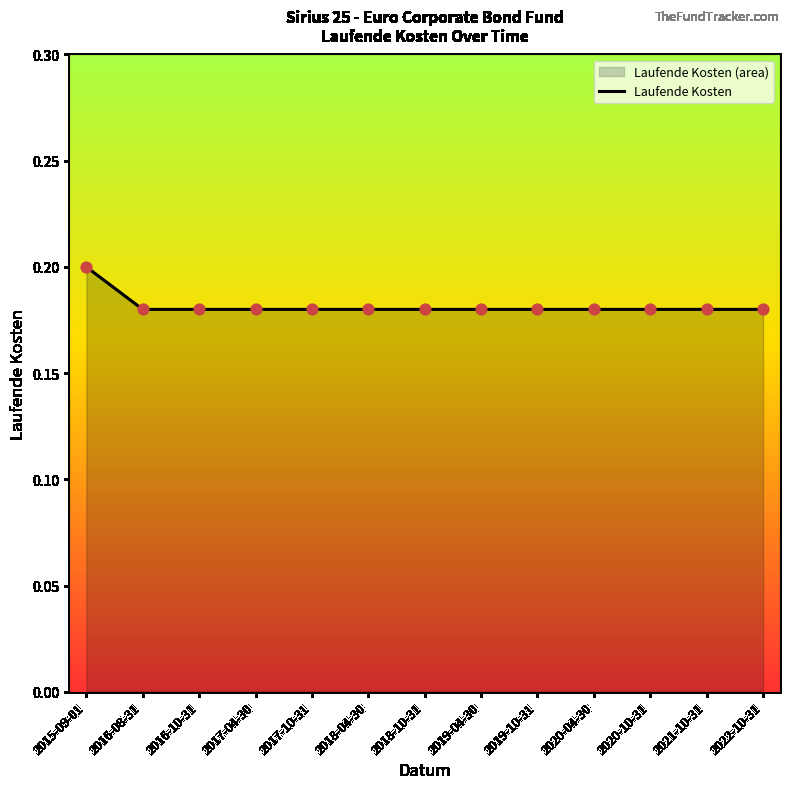

Between 2019-04-30 and 2021-10-31, which is larger?

2019-04-30